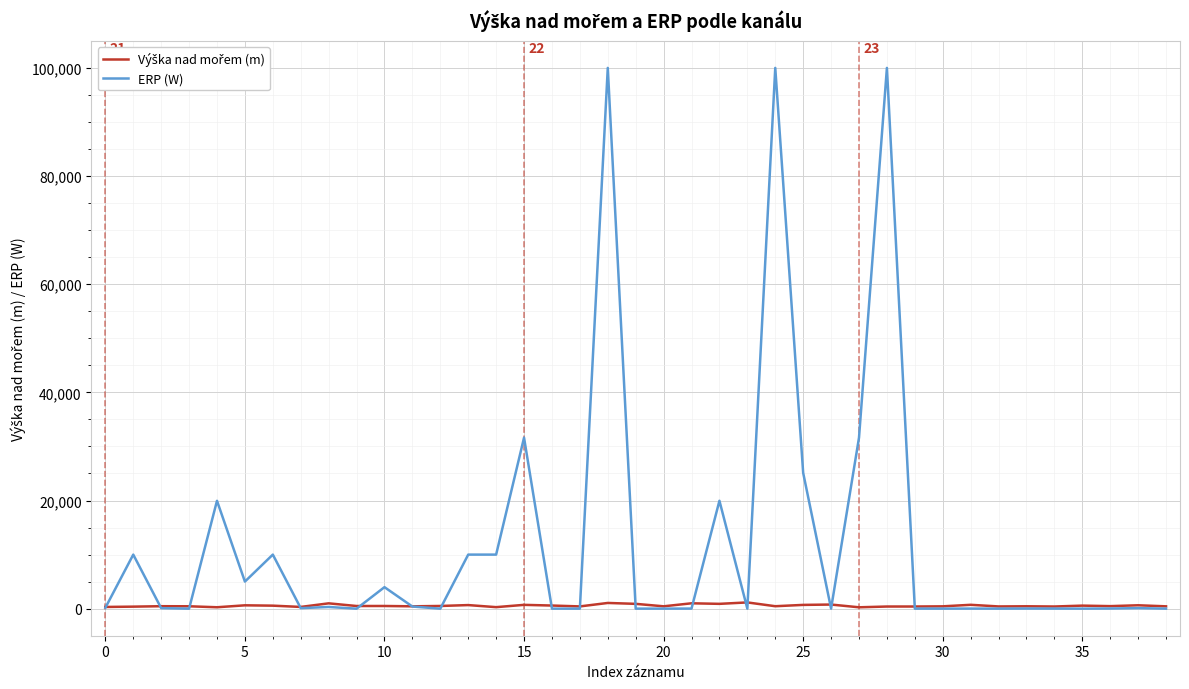

Which series has the largest range (max minus min)?

ERP (W)